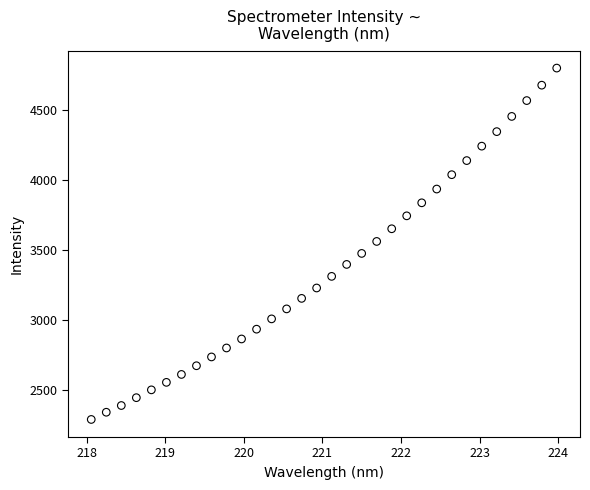

What is the range of X values (max minus min)?

5.9